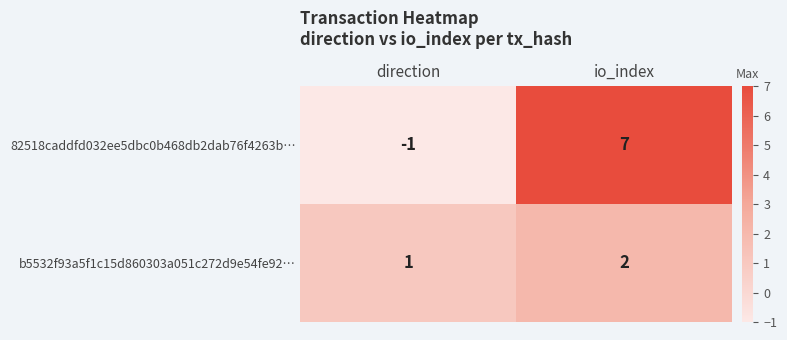

At which category is the sum across all series the highest?

io_index